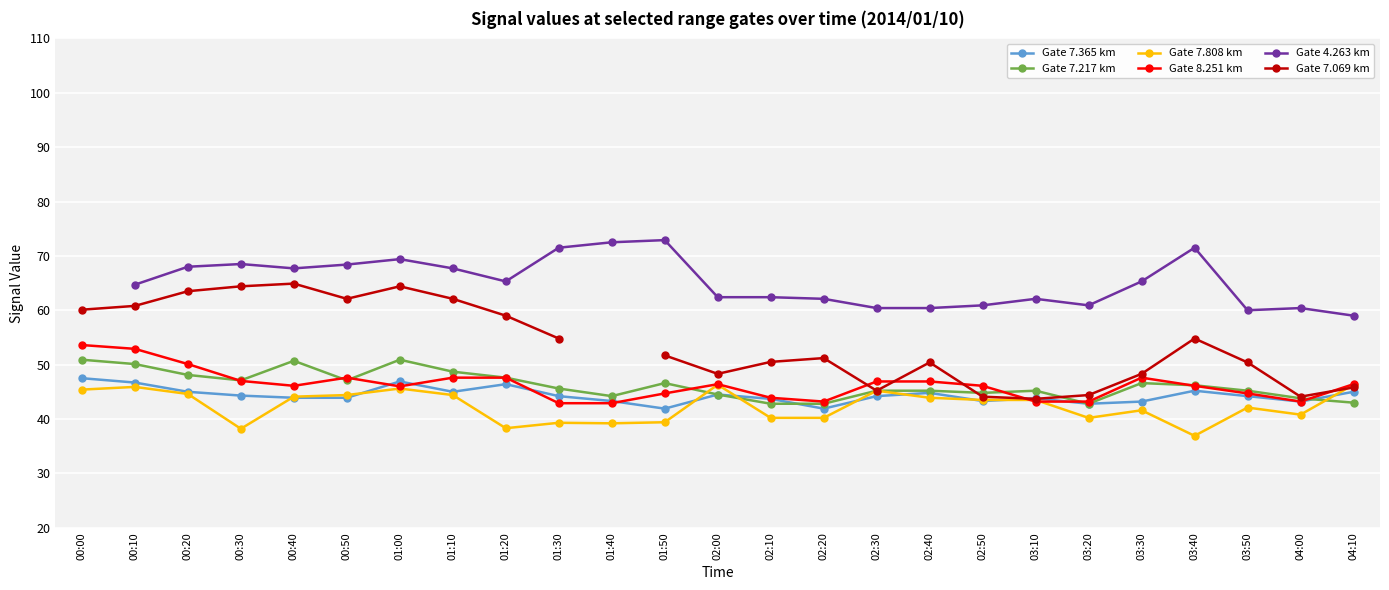

True or false: Gate 4.263 km and Gate 7.069 km cross at least once.

False